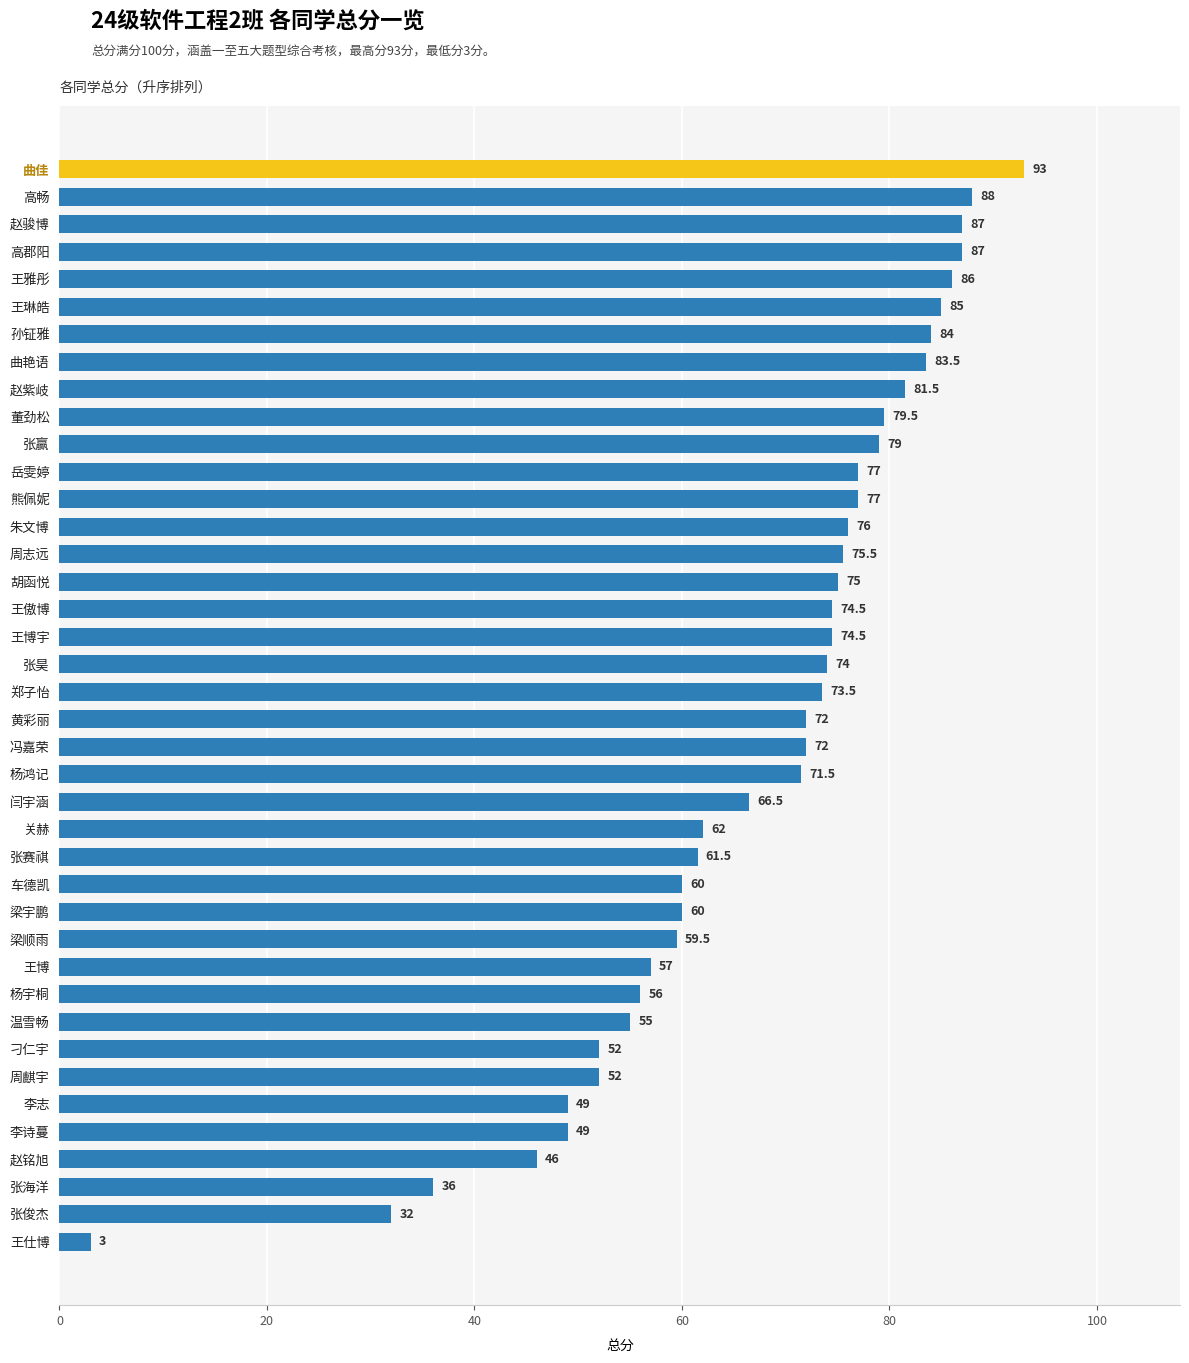

What value does the data have at 熊佩妮?

77.0